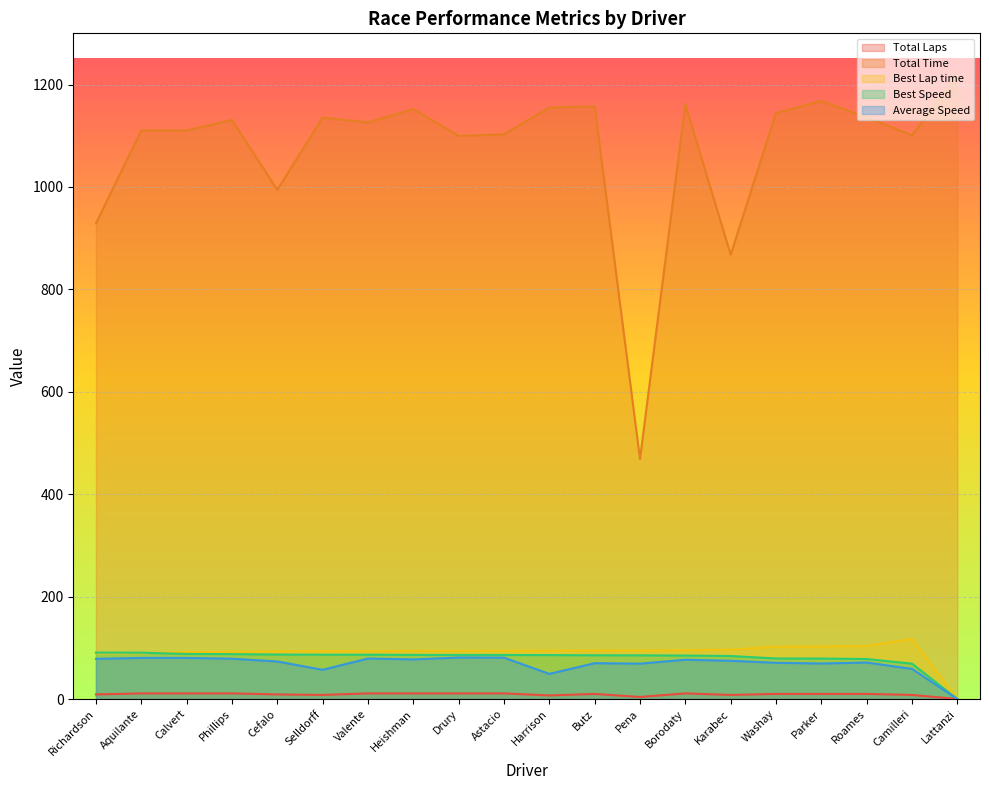

What is the total value across all series at Astacio?

1374.8